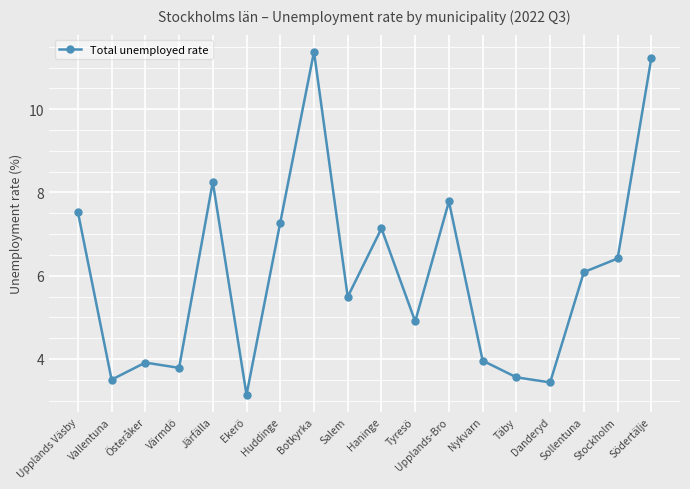

What is the greatest value displayed?

11.4